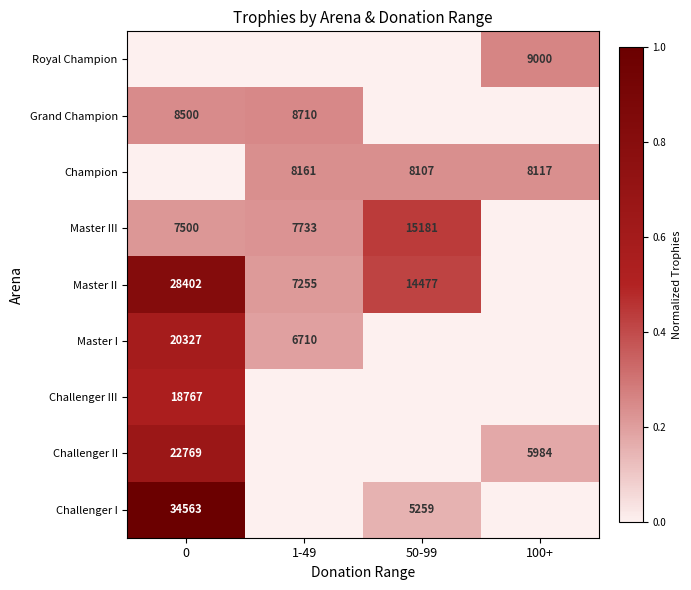

True or false: Master I has a value of 0.0 at 1-49.

False